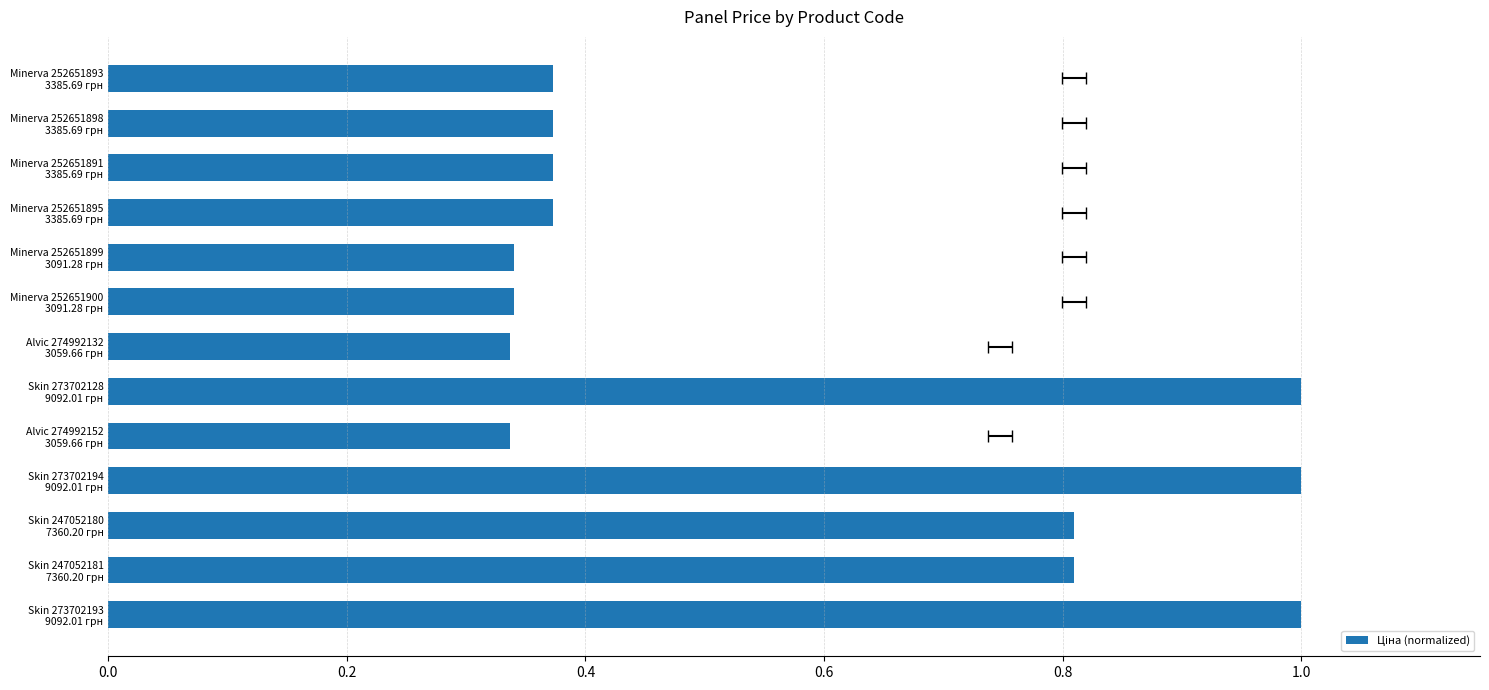

What is the minimum value shown in the chart?

0.3